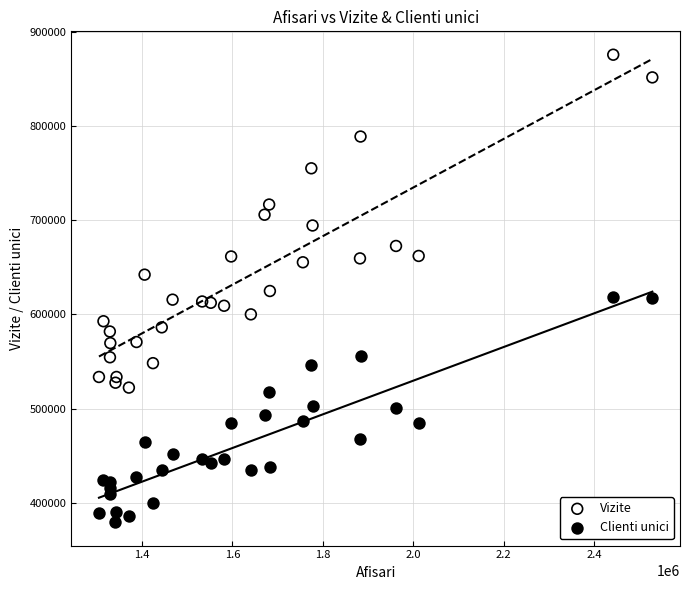

What are all the series names shown in the legend?

Vizite, Clienti unici